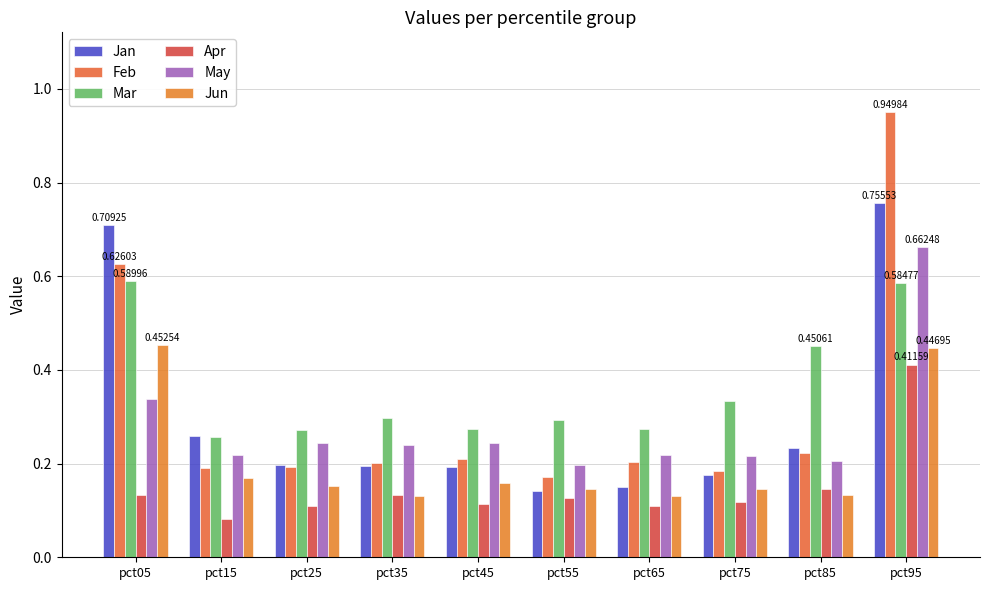

Which series changed the most between pct35 and pct65?

Jan